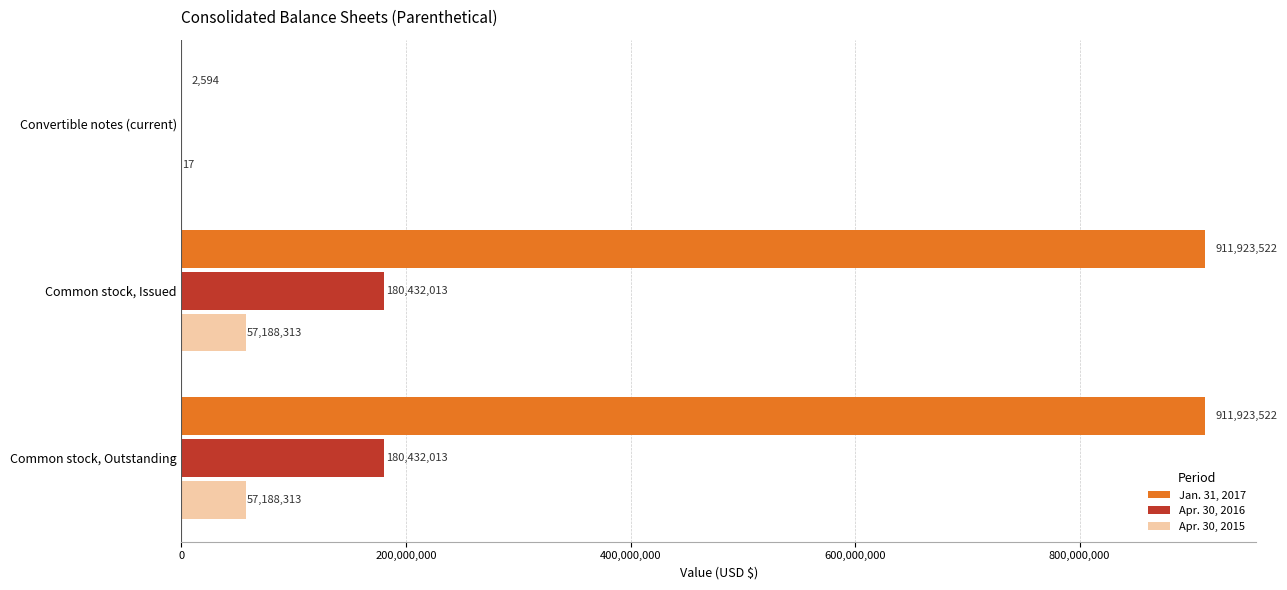

How many data points does each series have?

3